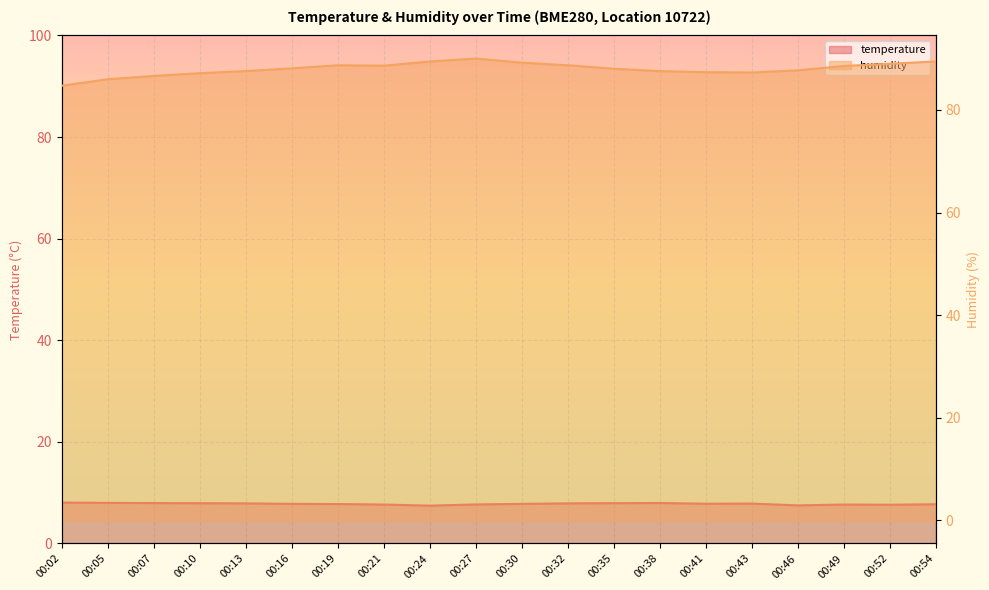

Where is temperature nearest to the value 7?

00:24